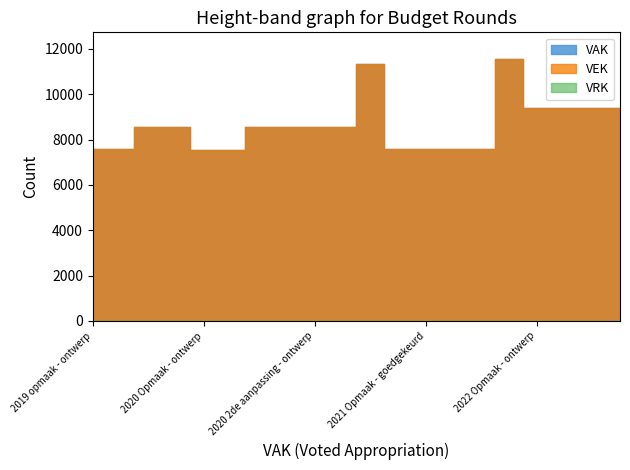

What is the highest value of the VAK series?

11576